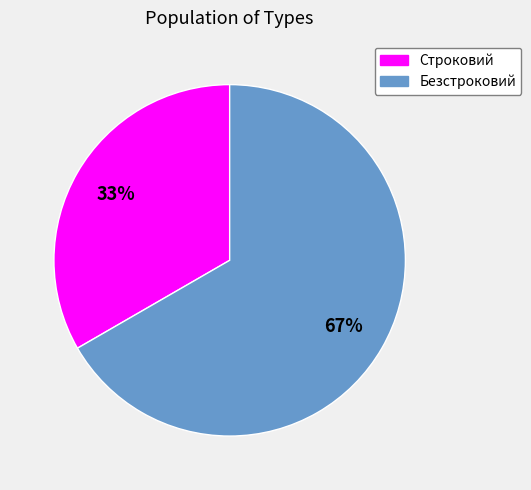

How many segments does this pie chart have?

2